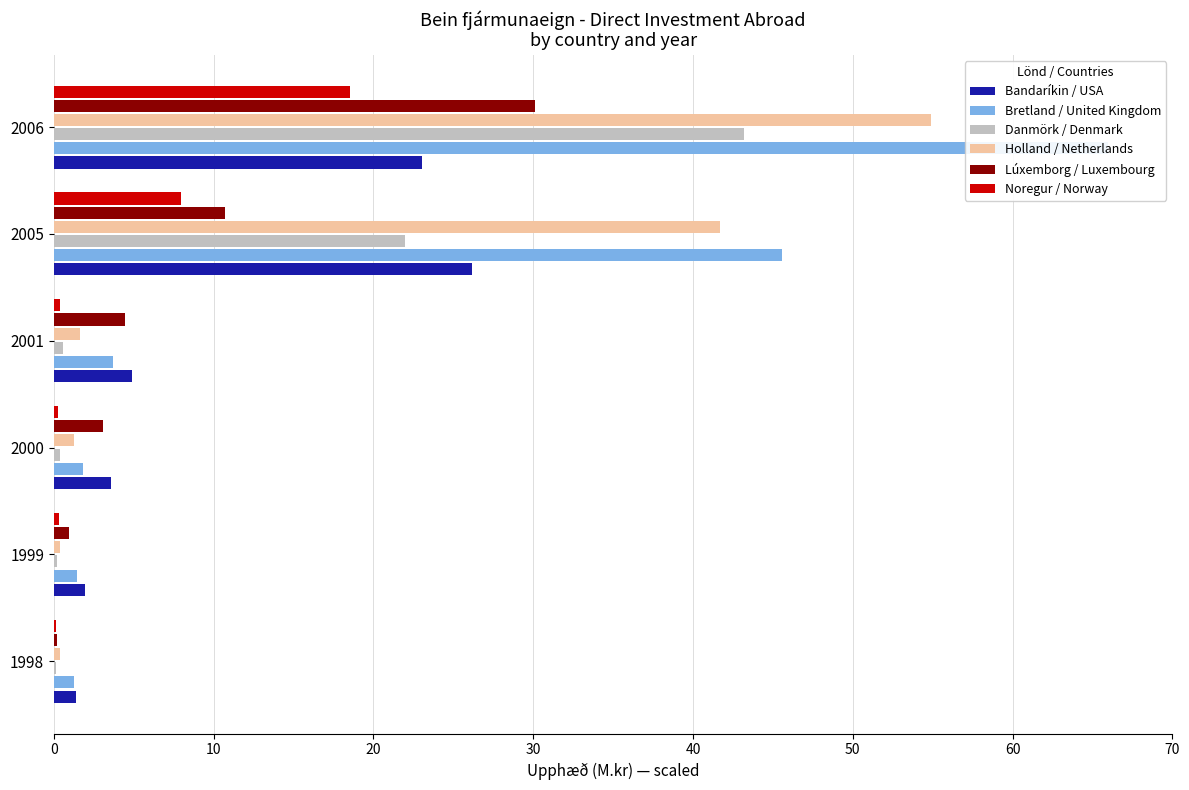

What are all the series names shown in the legend?

Bandaríkin / USA, Bretland / United Kingdom, Danmörk / Denmark, Holland / Netherlands, Lúxemborg / Luxembourg, Noregur / Norway